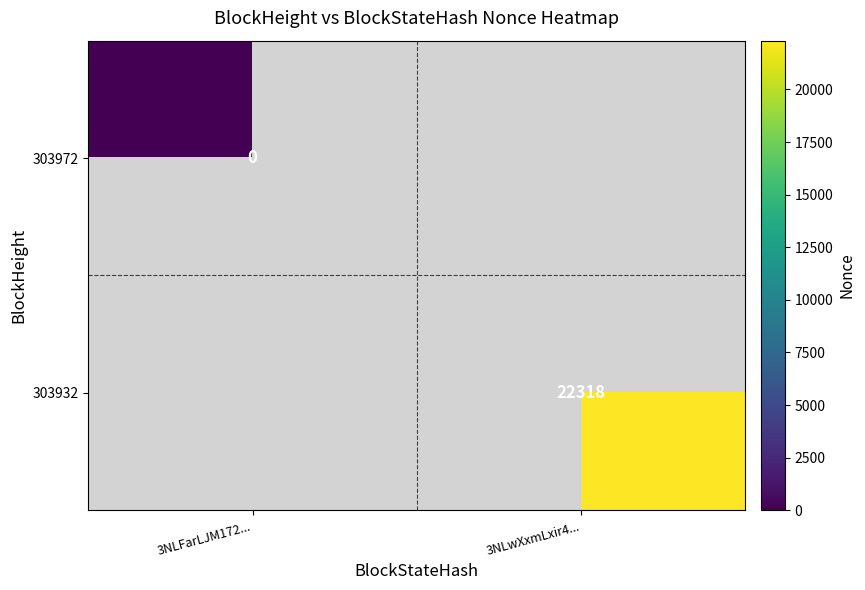

Is it true that 303932 equals 11961.6 at 3NLwXxmLxir4...?

False